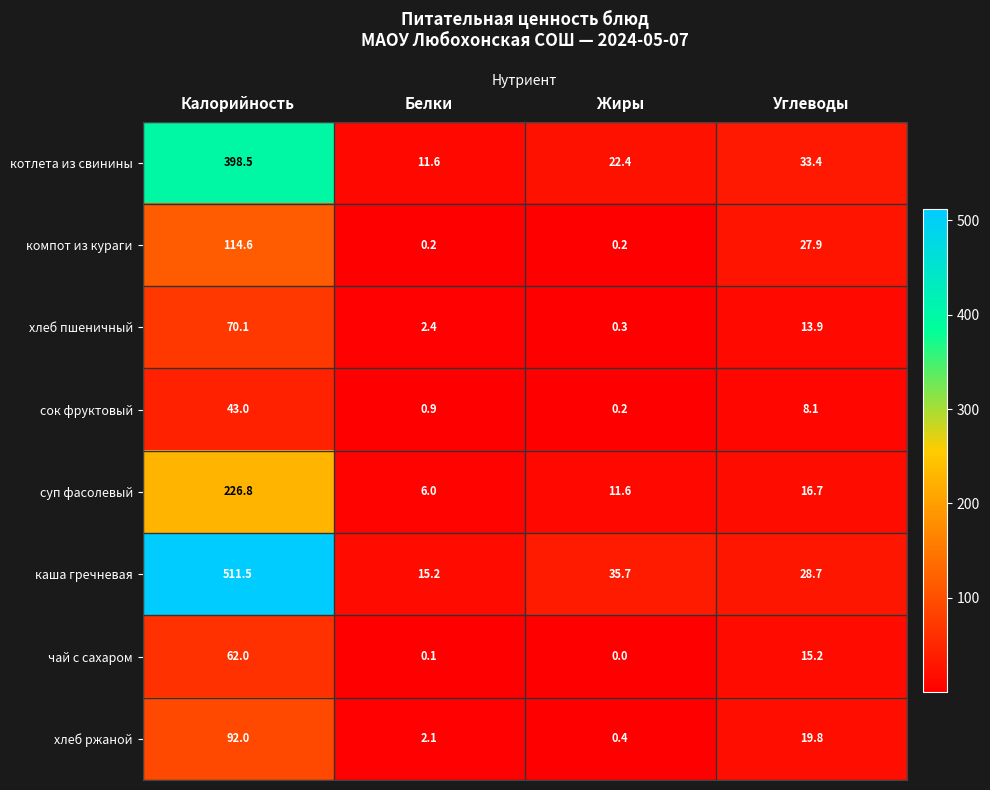

True or false: суп фасолевый has a value of 17.6 at Жиры.

False